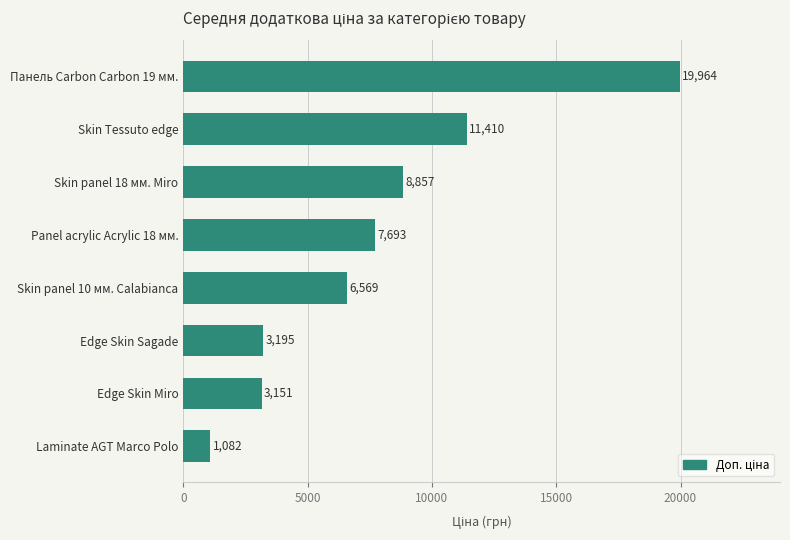

Are the bars horizontal?

Yes